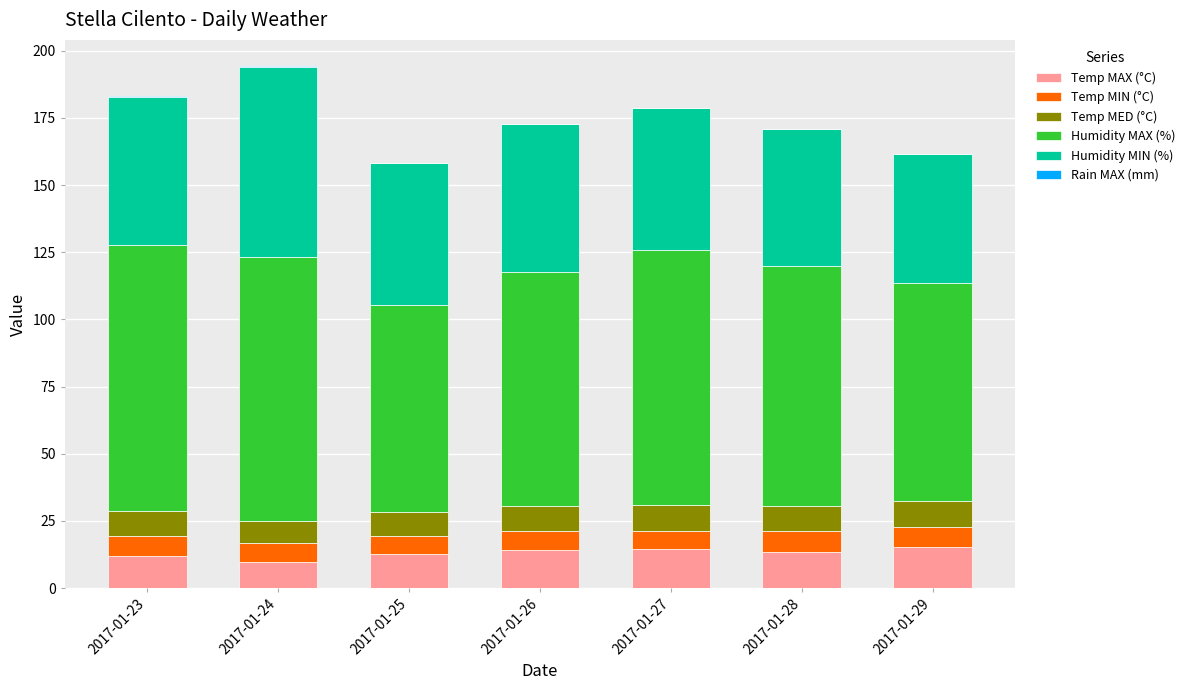

What is the sum of the Temp MAX (°C) values at 2017-01-27 and 2017-01-25?

27.1